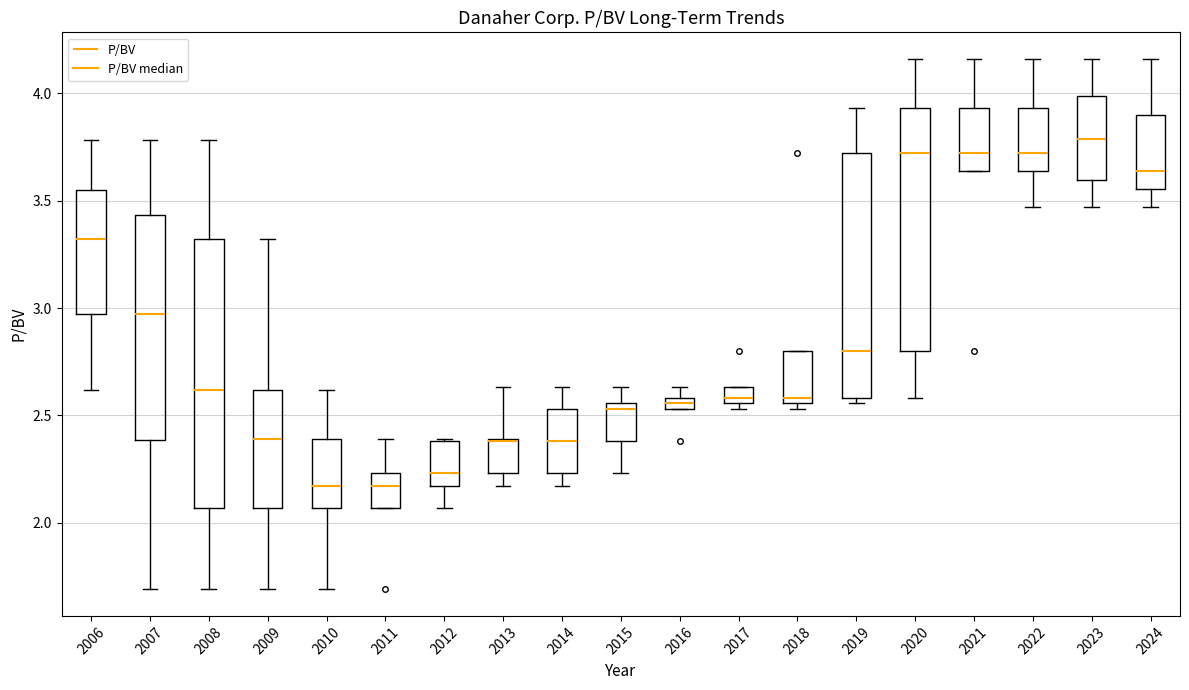

Which box is the tallest, from its lower edge to its upper edge?

2008